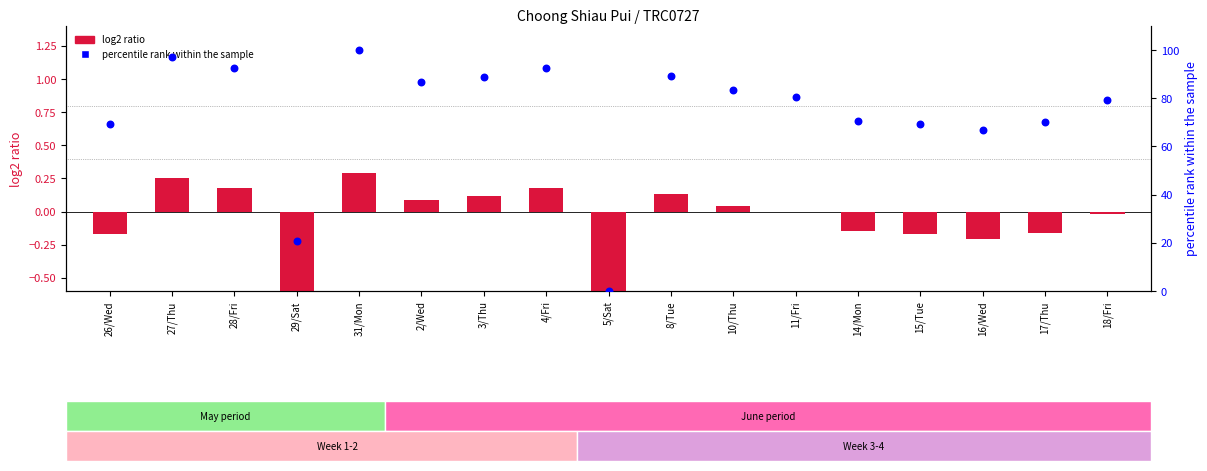

Which series reaches the minimum Y coordinate?

log2 ratio